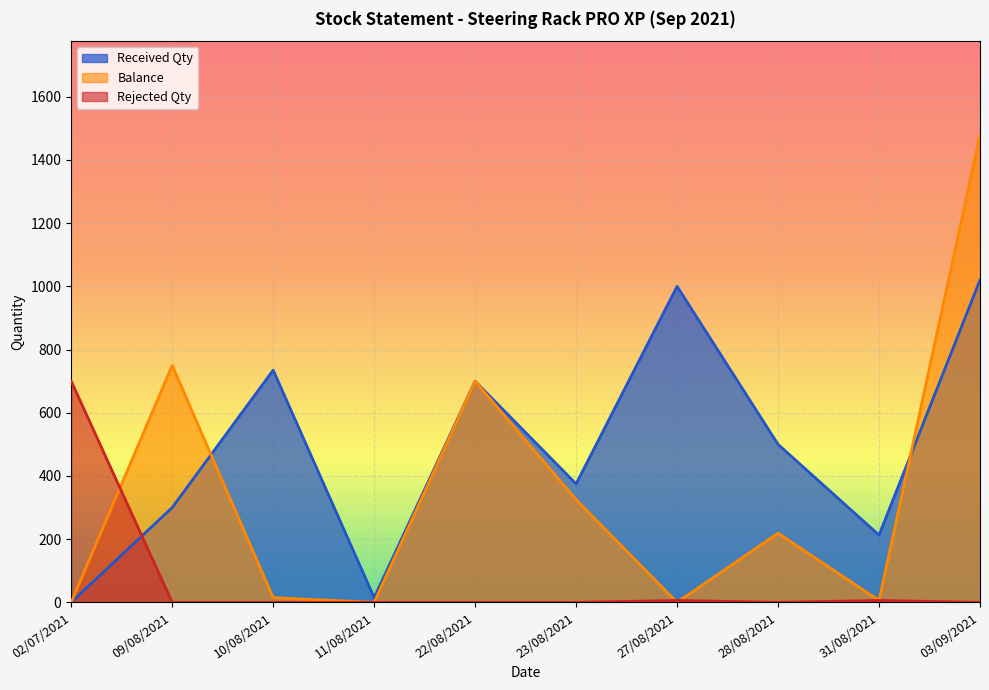

What is the sum of all Rejected Qty values?

712